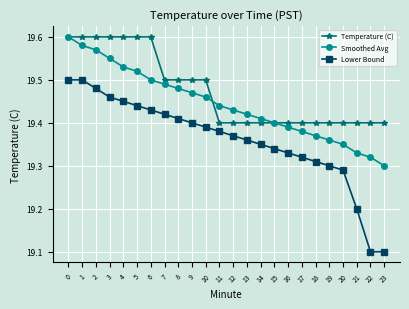

What is the sum of the Lower Bound values at 17 and 10?

38.7